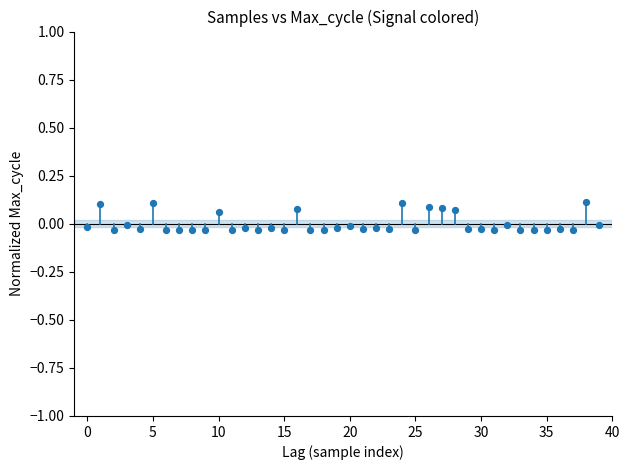

How many points are shown in the scatter plot?

40